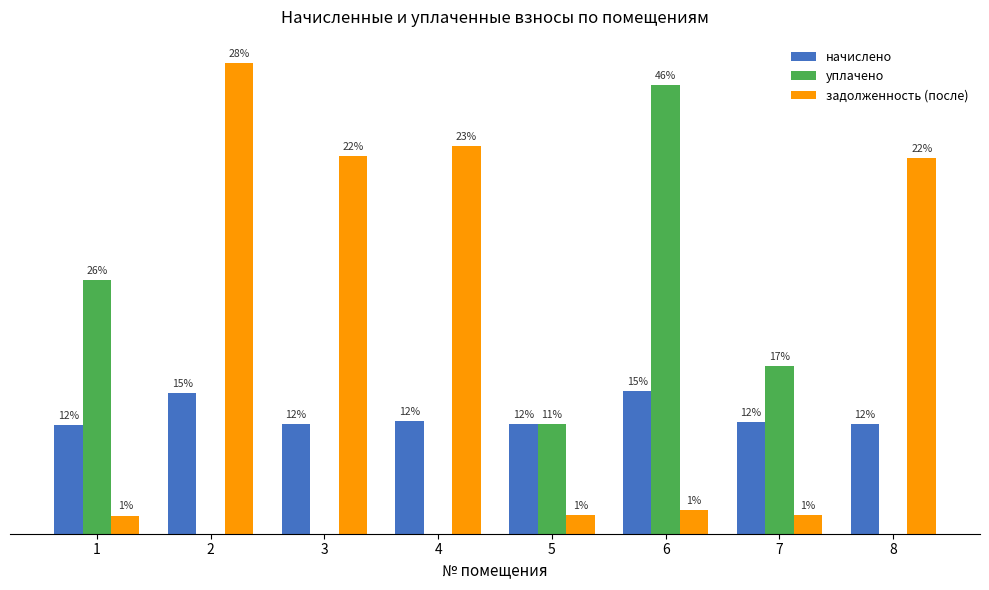

What are all the series names shown in the legend?

начислено, уплачено, задолженность (после)